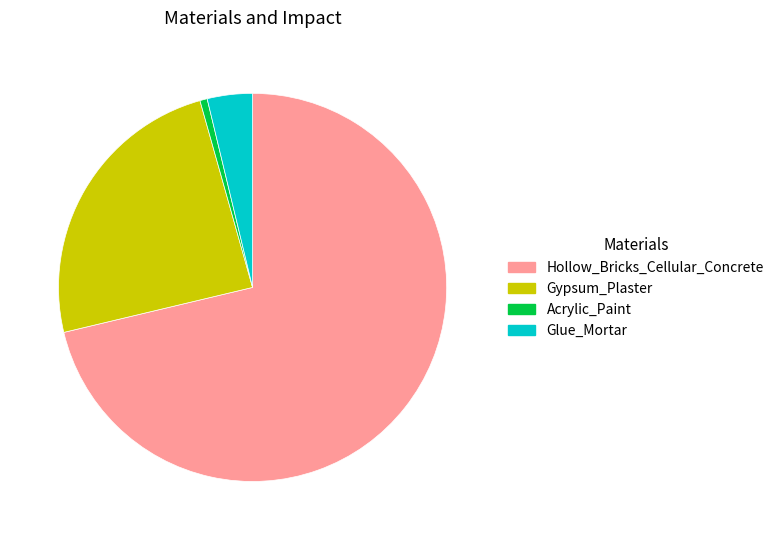

Do Hollow_Bricks_Cellular_Concrete and Gypsum_Plaster together represent more than half of the pie?

Yes